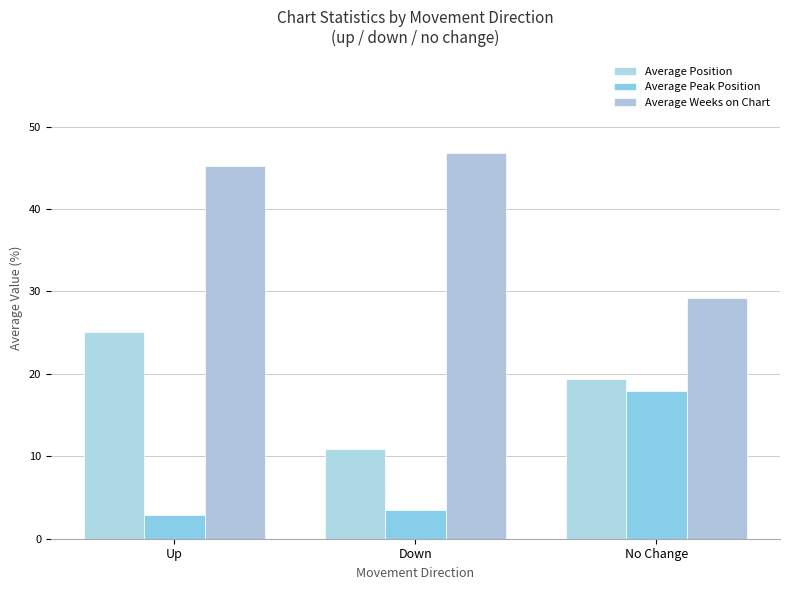

What is the average value of the Average Weeks on Chart series?

40.4